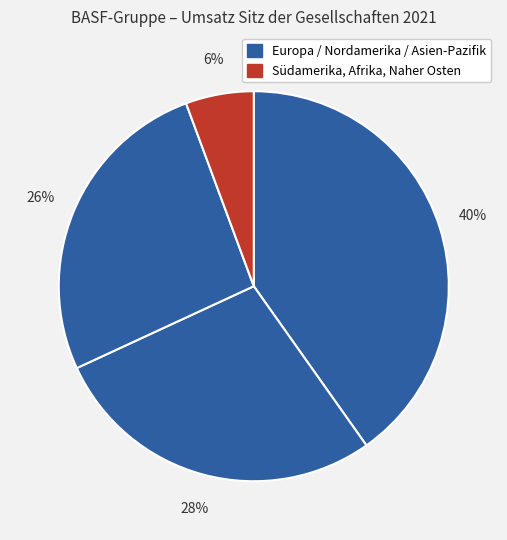

Count the number of slices in the pie.

4